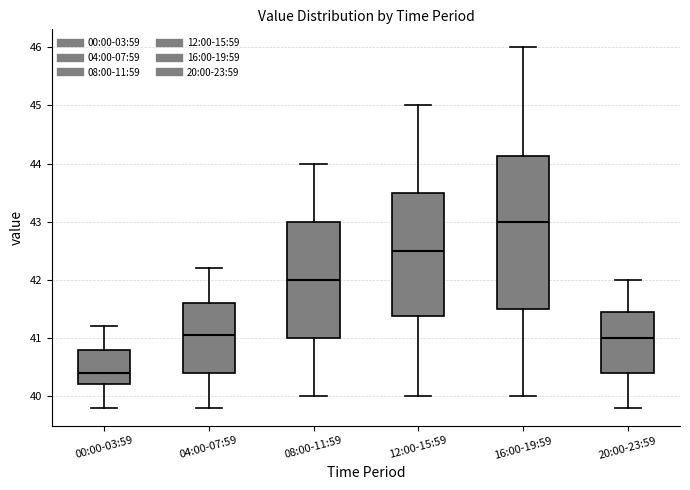

Which box is the tallest, from its lower edge to its upper edge?

16:00-19:59